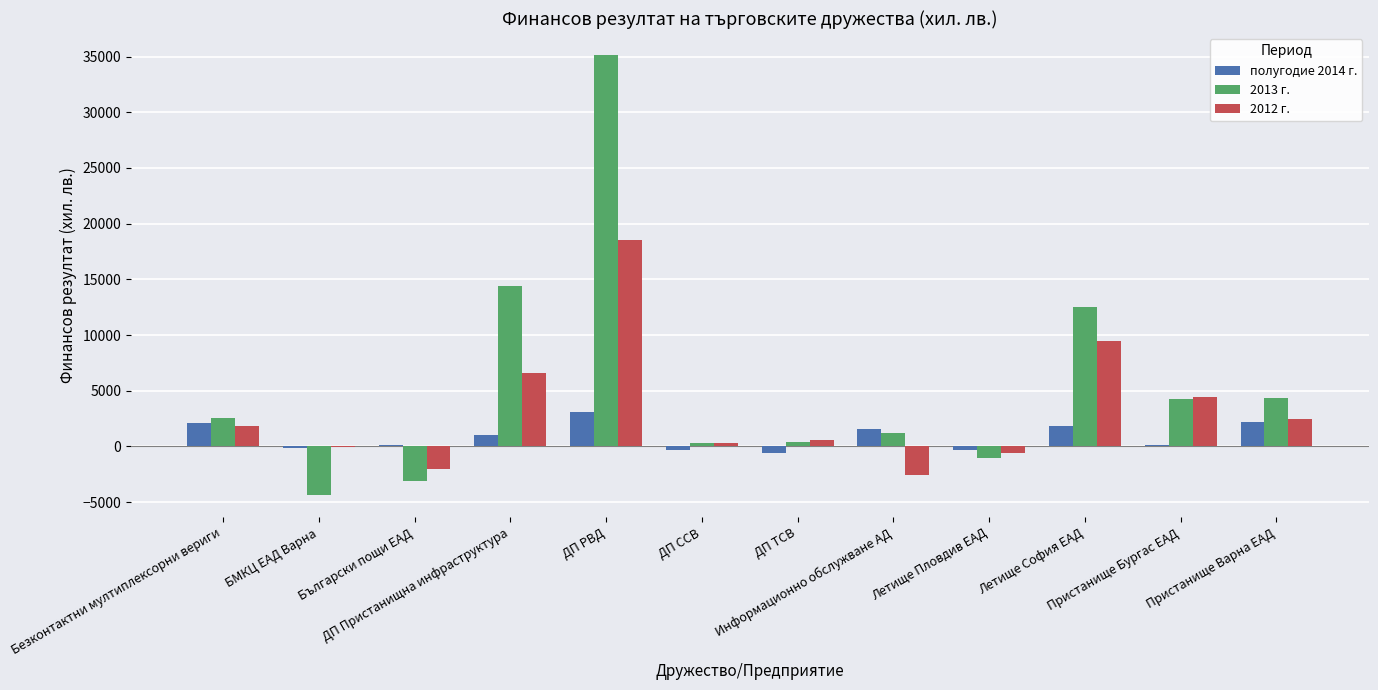

What is the sum of all 2013 г. values?

66586